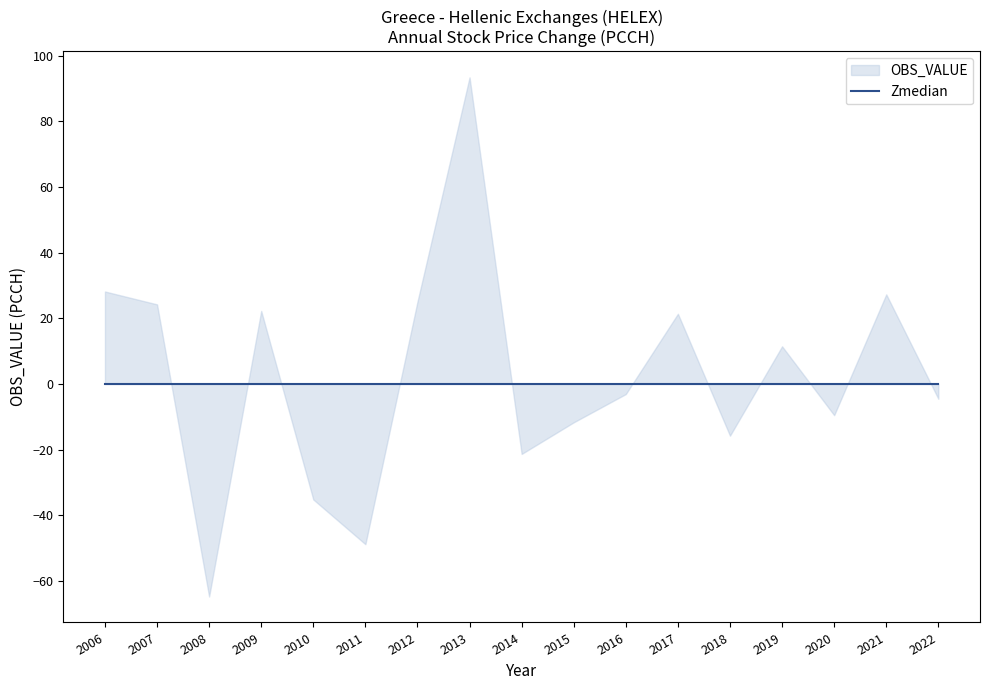

The value at 2022 is -4.5. True or false?

True